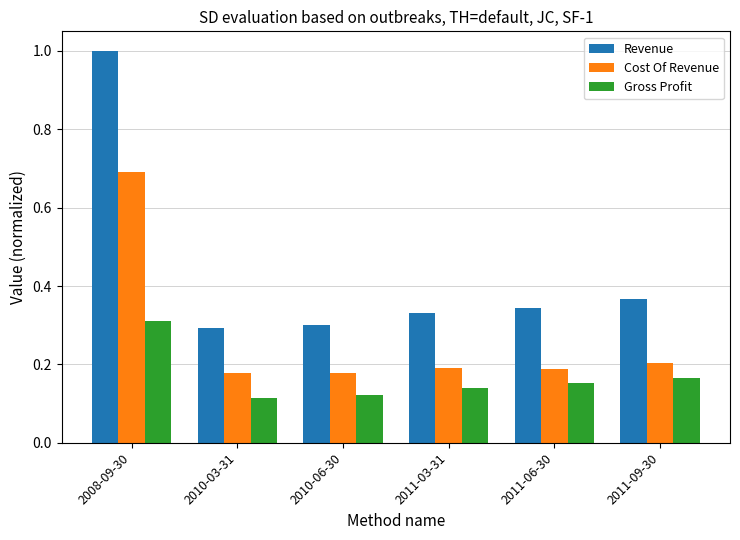

At which category is the sum across all series the highest?

2008-09-30